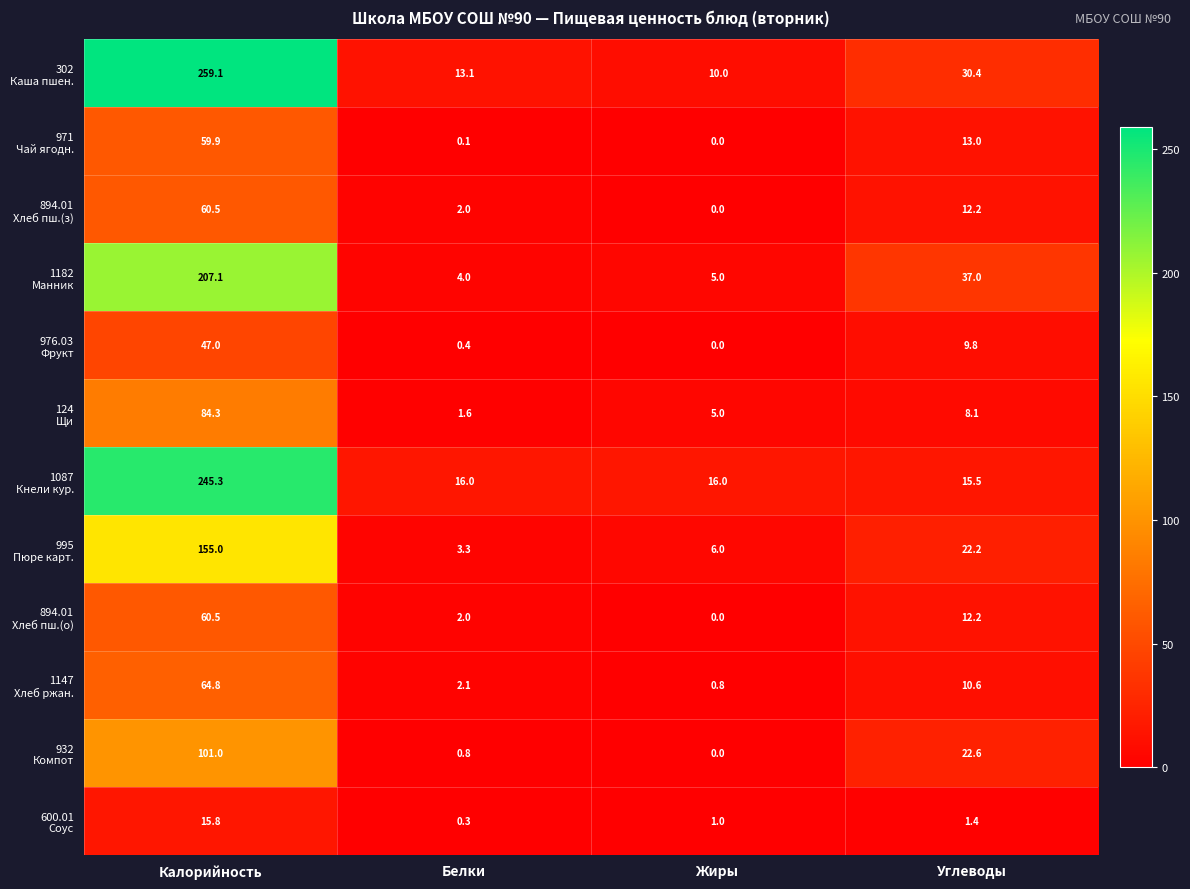

What is the spread (max minus min) of values at Калорийность?

243.3